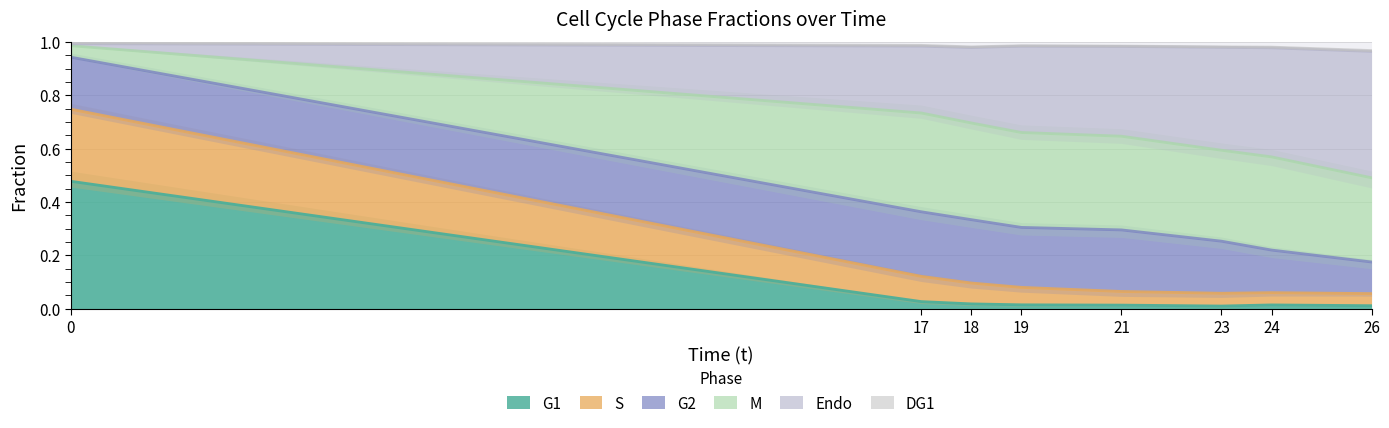

At which category does G1 reach its first local valley?

23